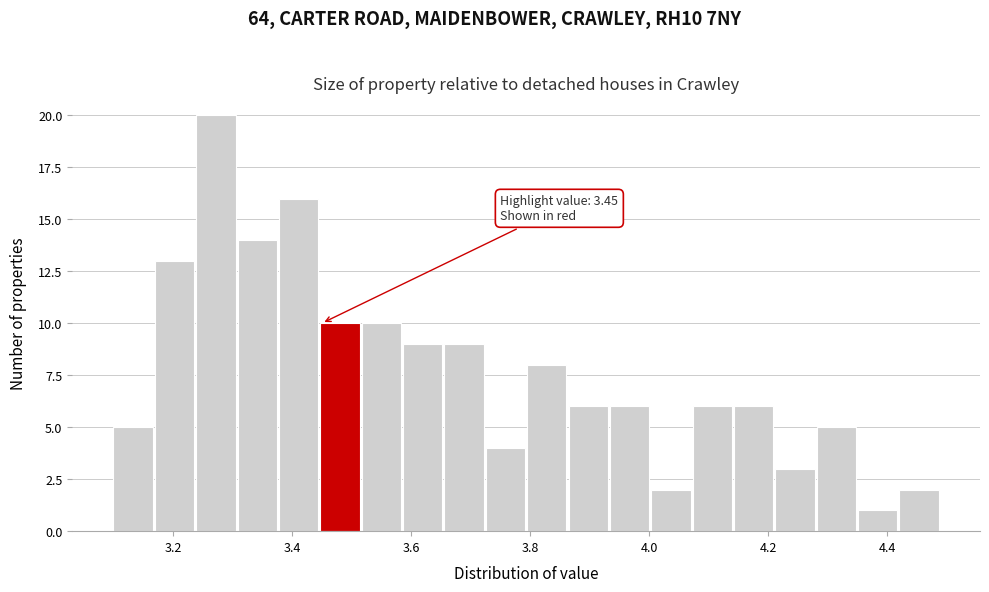

Read against the x-axis, roughly where is the centre of the tallest bar?

3.28